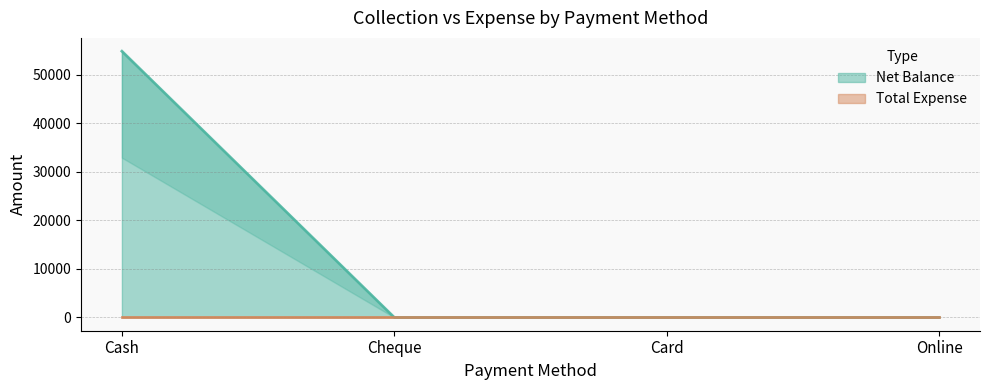

What is the difference between the maximum and minimum values?

54798